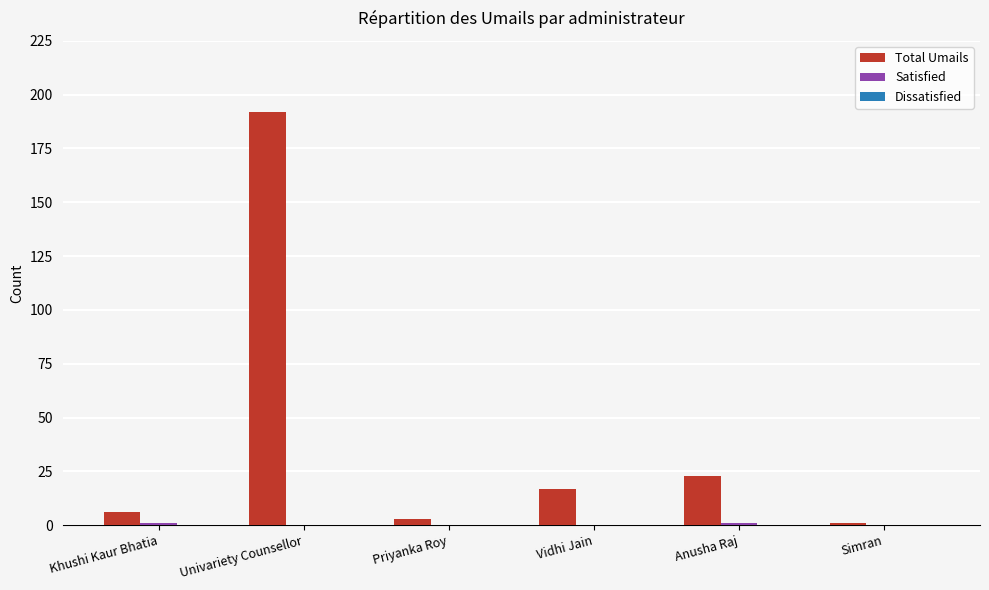

The Total Umails series shows 313 at Univariety Counsellor. True or false?

False